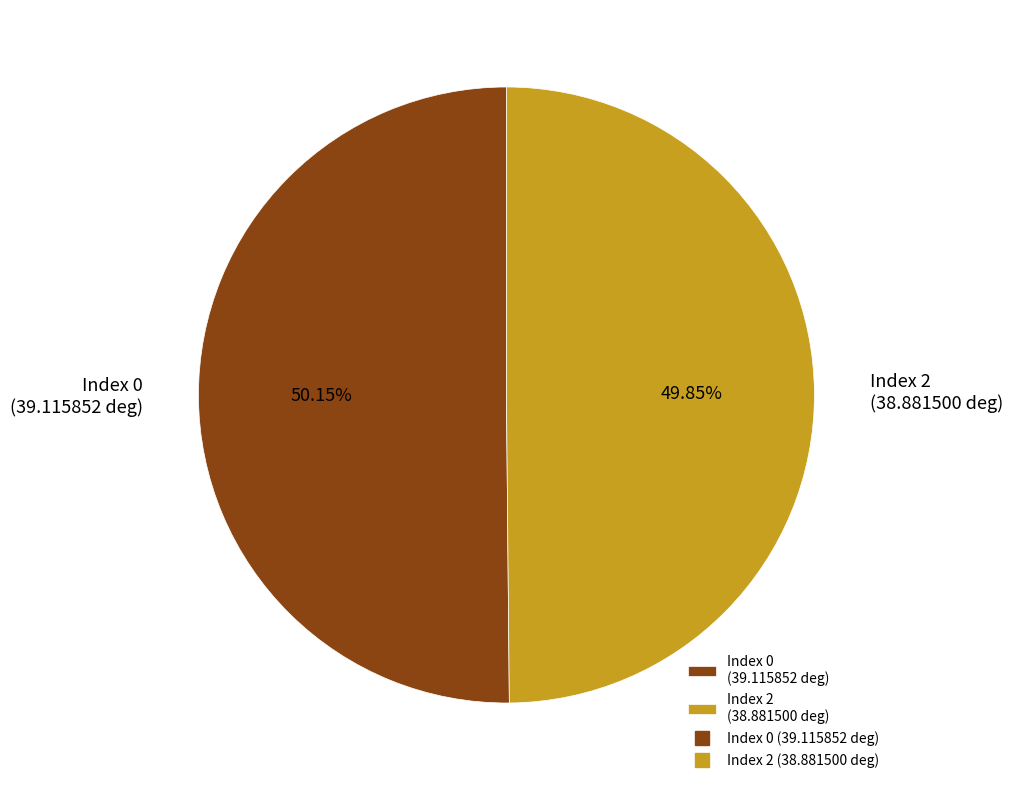

Is the sum of Index 2 (38.881500 deg) and Index 0 (39.115852 deg) greater than half?

Yes